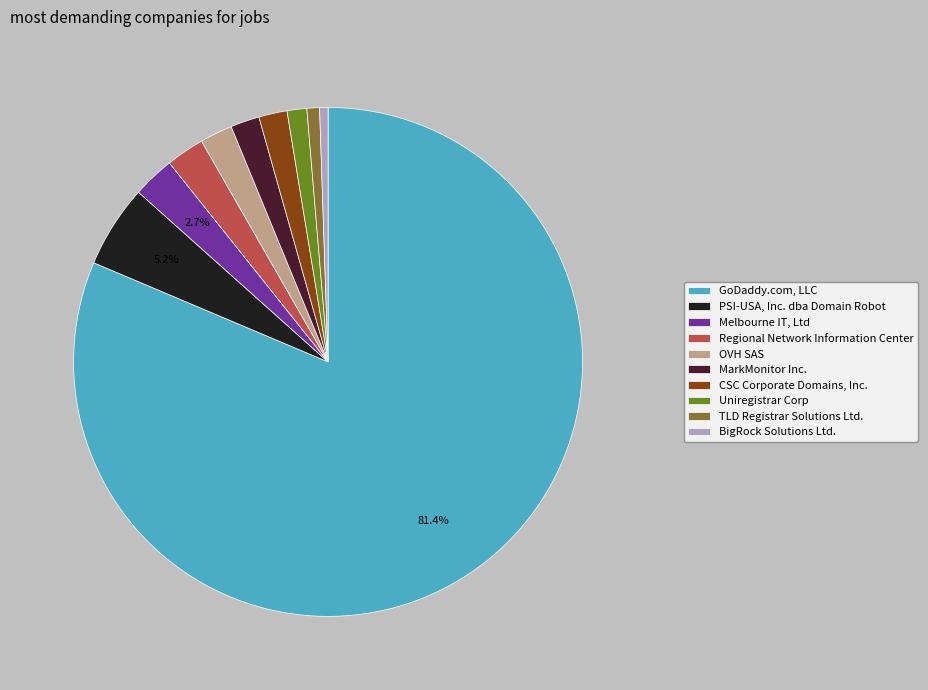

What is the ratio of the value at BigRock Solutions Ltd. to the value at MarkMonitor Inc.?

0.3